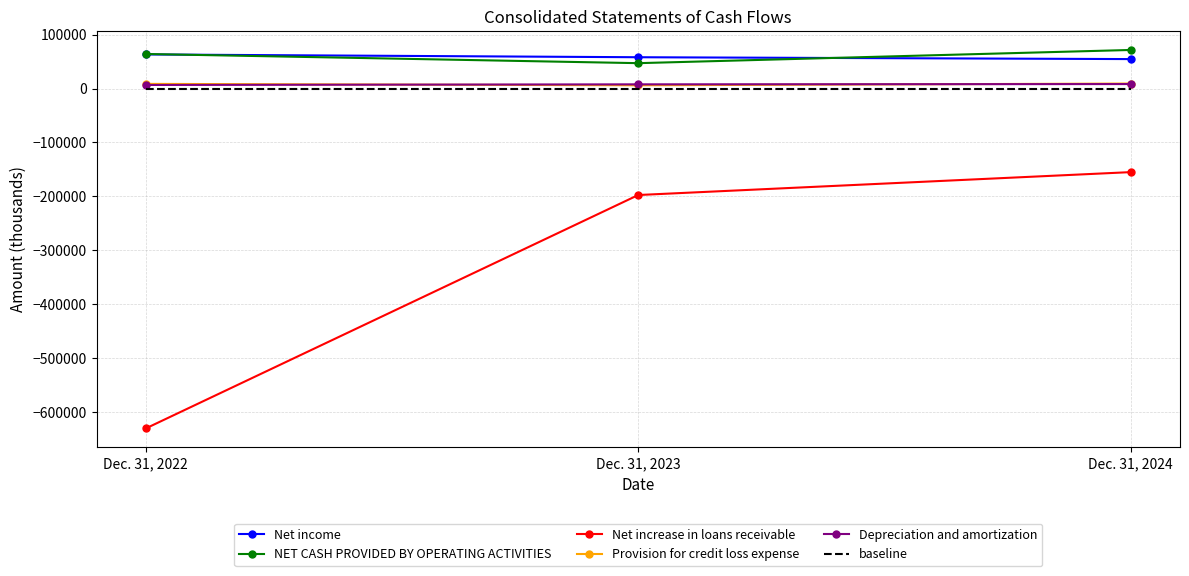

Where is Net increase in loans receivable nearest to the value -392860?

Dec. 31, 2023